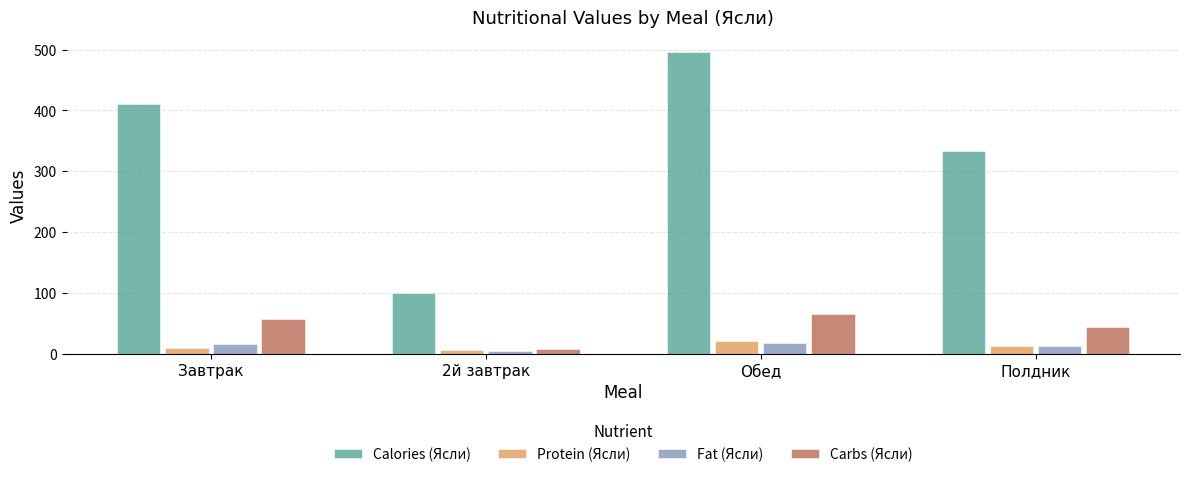

What are all the series names shown in the legend?

Calories (Ясли), Protein (Ясли), Fat (Ясли), Carbs (Ясли)